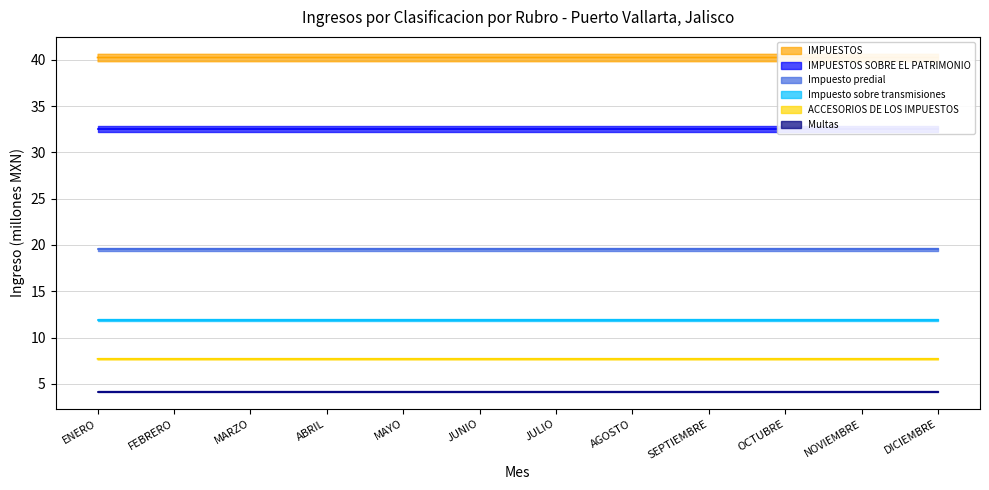

Reading left to right, what are all the values shown in this chart?

IMPUESTOS: ENERO=40.2	FEBRERO=40.2	MARZO=40.2	ABRIL=40.2	MAYO=40.2	JUNIO=40.2	JULIO=40.2	AGOSTO=40.2	SEPTIEMBRE=40.2	OCTUBRE=40.2	NOVIEMBRE=40.2	DICIEMBRE=40.2
IMPUESTOS SOBRE EL PATRIMONIO: ENERO=32.5	FEBRERO=32.5	MARZO=32.5	ABRIL=32.5	MAYO=32.5	JUNIO=32.5	JULIO=32.5	AGOSTO=32.5	SEPTIEMBRE=32.5	OCTUBRE=32.5	NOVIEMBRE=32.5	DICIEMBRE=32.5
Impuesto predial: ENERO=19.5	FEBRERO=19.5	MARZO=19.5	ABRIL=19.5	MAYO=19.5	JUNIO=19.5	JULIO=19.5	AGOSTO=19.5	SEPTIEMBRE=19.5	OCTUBRE=19.5	NOVIEMBRE=19.5	DICIEMBRE=19.5
Impuesto sobre transmisiones: ENERO=11.9	FEBRERO=11.9	MARZO=11.9	ABRIL=11.9	MAYO=11.9	JUNIO=11.9	JULIO=11.9	AGOSTO=11.9	SEPTIEMBRE=11.9	OCTUBRE=11.9	NOVIEMBRE=11.9	DICIEMBRE=11.9
ACCESORIOS DE LOS IMPUESTOS: ENERO=7.7	FEBRERO=7.7	MARZO=7.7	ABRIL=7.7	MAYO=7.7	JUNIO=7.7	JULIO=7.7	AGOSTO=7.7	SEPTIEMBRE=7.7	OCTUBRE=7.7	NOVIEMBRE=7.7	DICIEMBRE=7.7
Multas: ENERO=4.2	FEBRERO=4.2	MARZO=4.2	ABRIL=4.2	MAYO=4.2	JUNIO=4.2	JULIO=4.2	AGOSTO=4.2	SEPTIEMBRE=4.2	OCTUBRE=4.2	NOVIEMBRE=4.2	DICIEMBRE=4.2